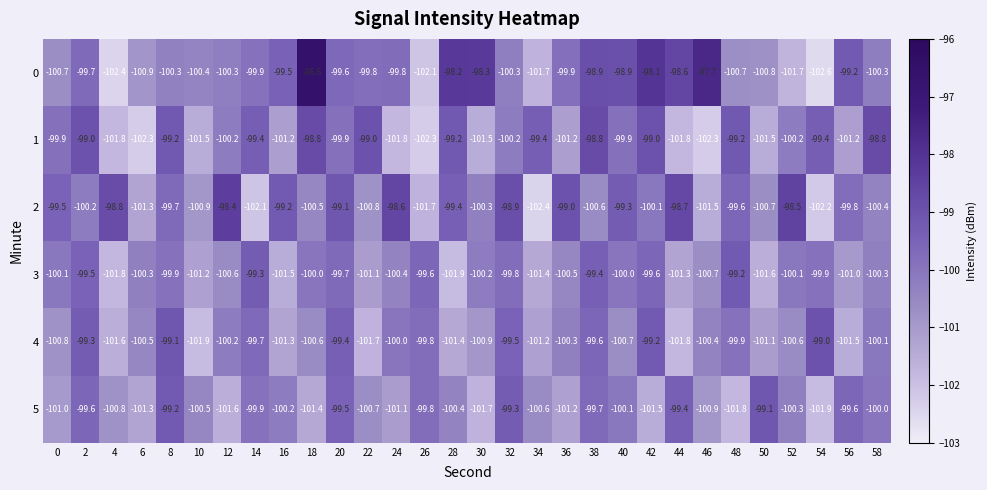

The 2 series shows -132.9 at 4. True or false?

False